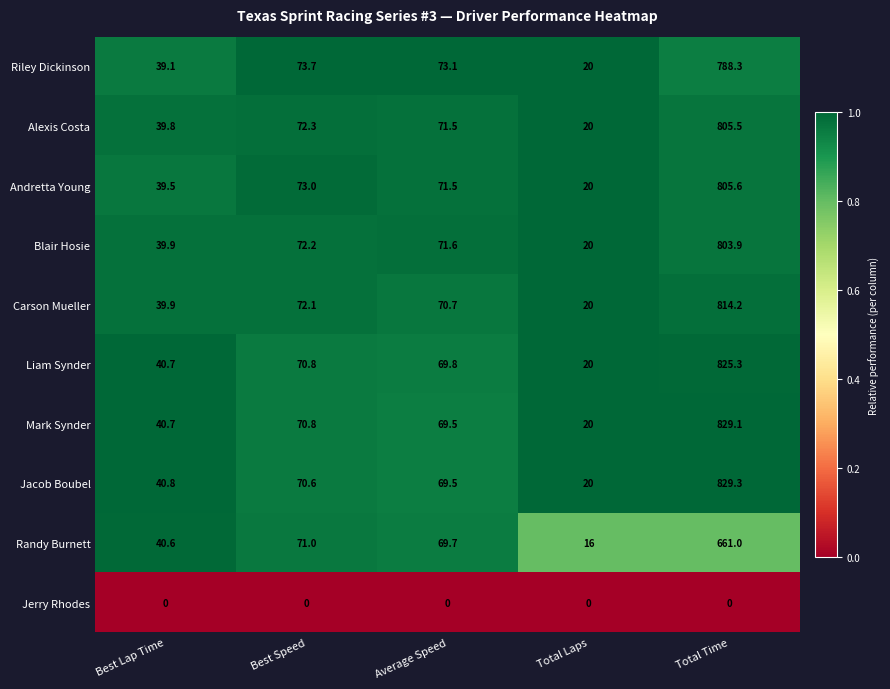

Is it true that Jacob Boubel equals 34.3 at Total Laps?

False